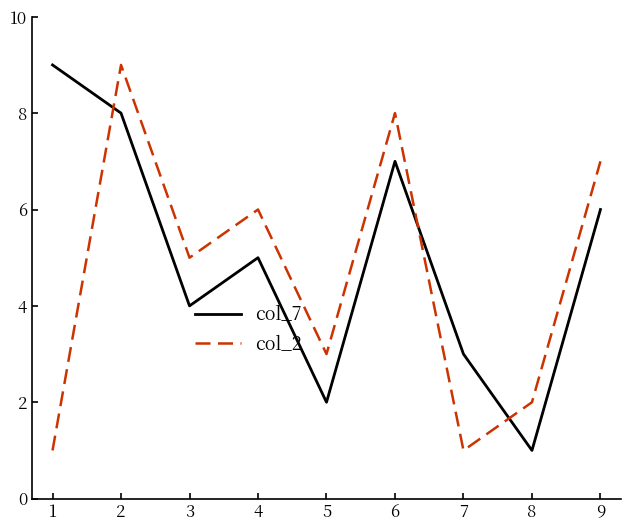

True or false: col_2 and col_7 intersect in this chart.

True